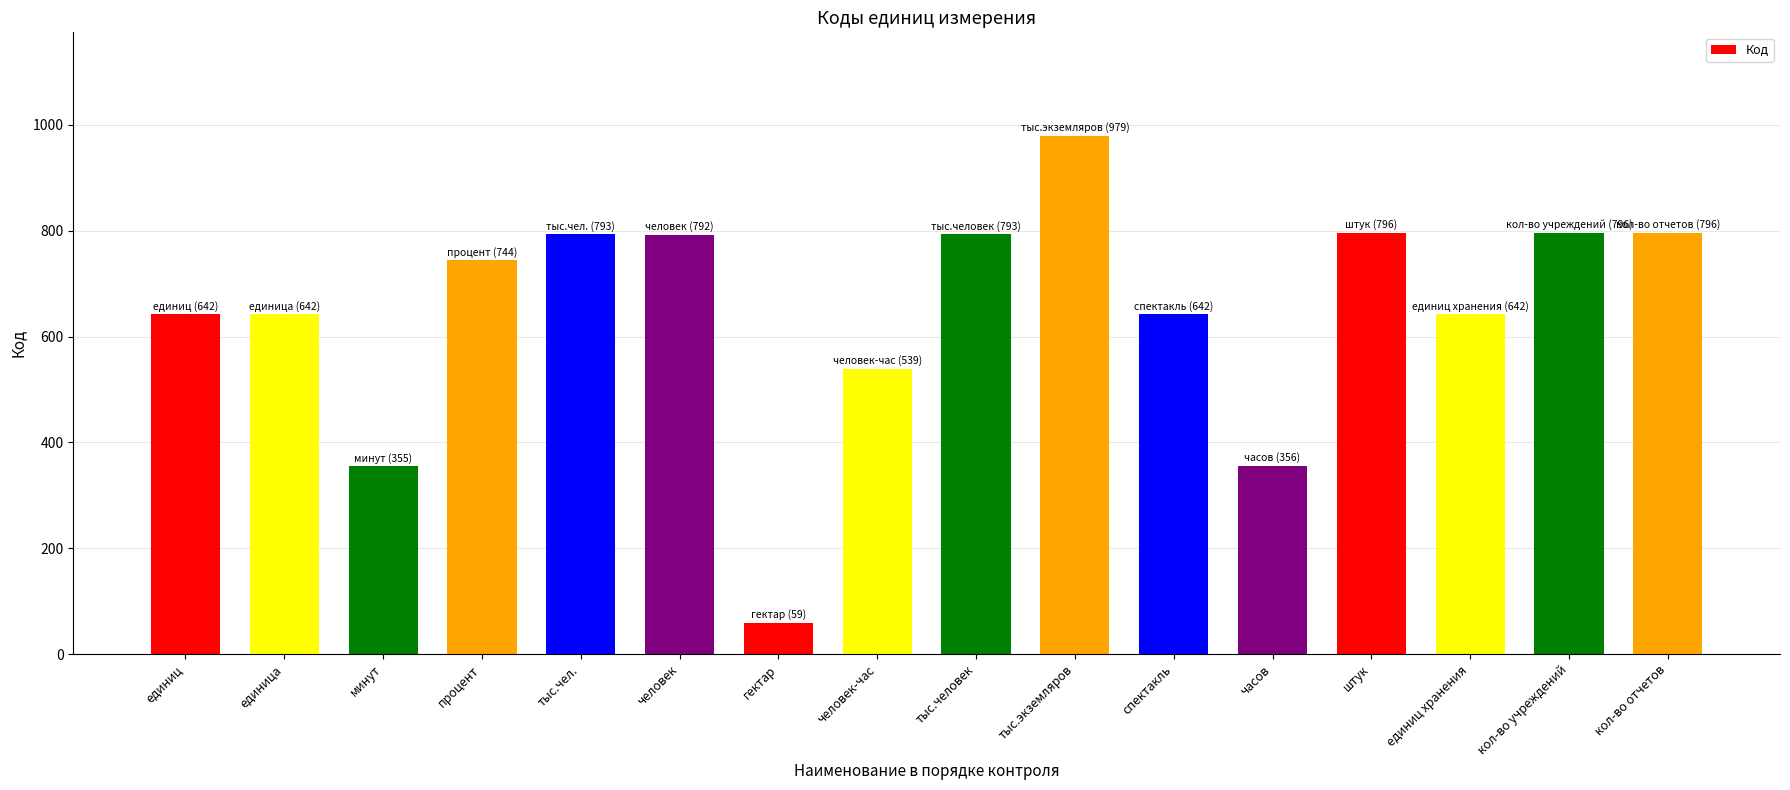

What is the sum of all values?

10366